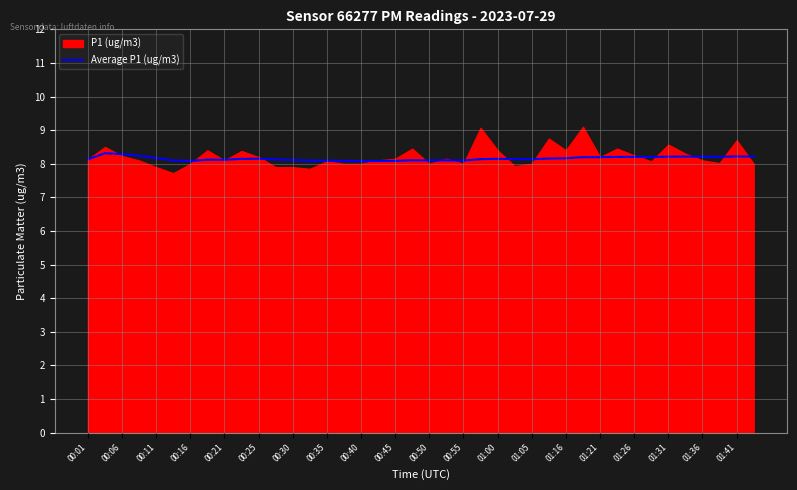

Is it true that Average P1 (ug/m3) equals 8.3 at 00:06?

True